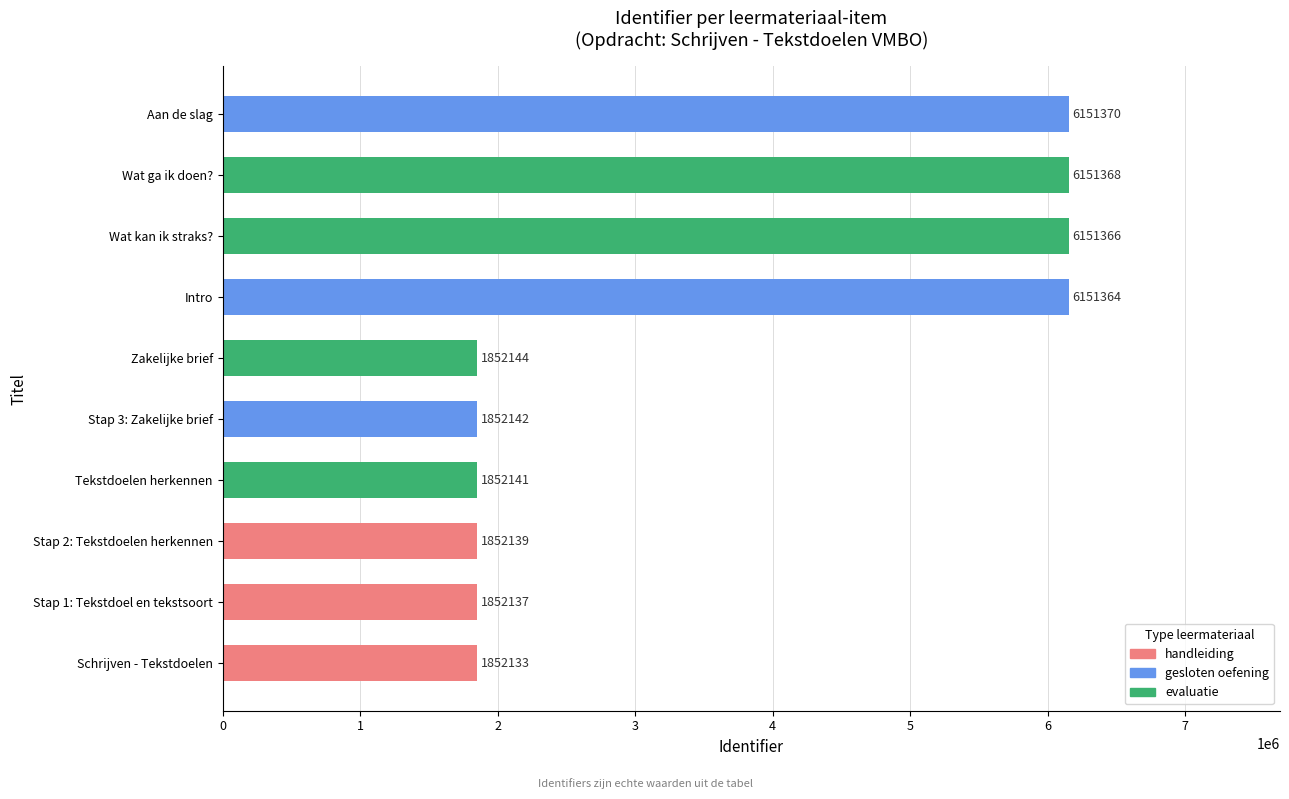

The chart shows a value of 3303402 at Zakelijke brief. True or false?

False